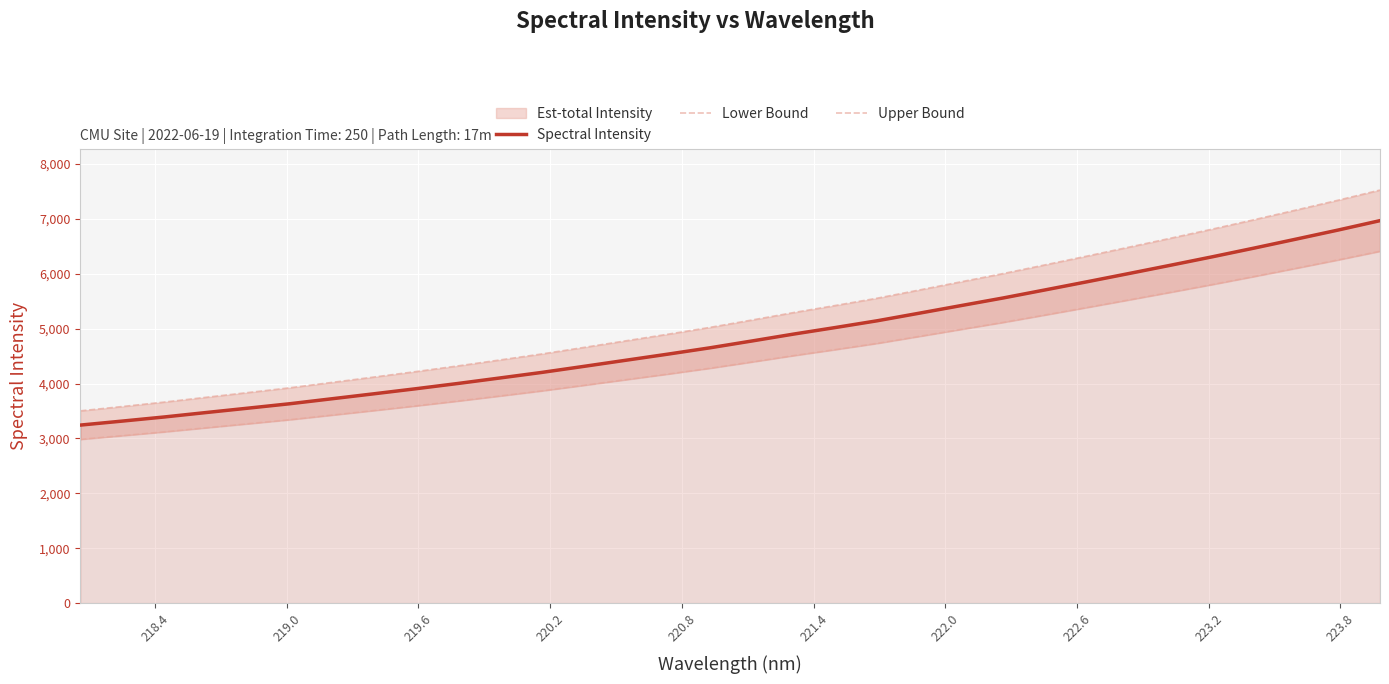

What is the lowest value of the Spectral Intensity series?

3242.9